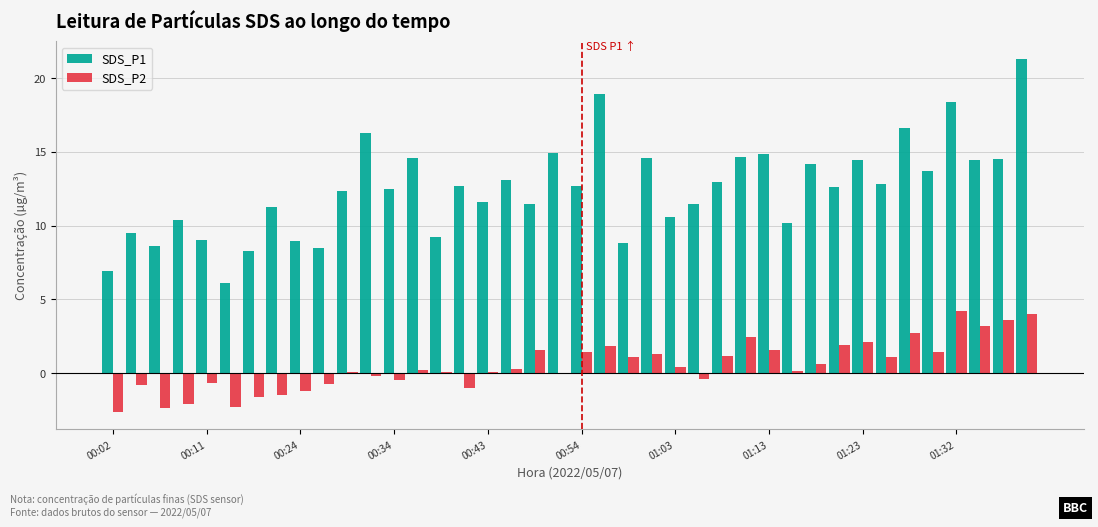

What is the sum of all SDS_P1 values?

499.2